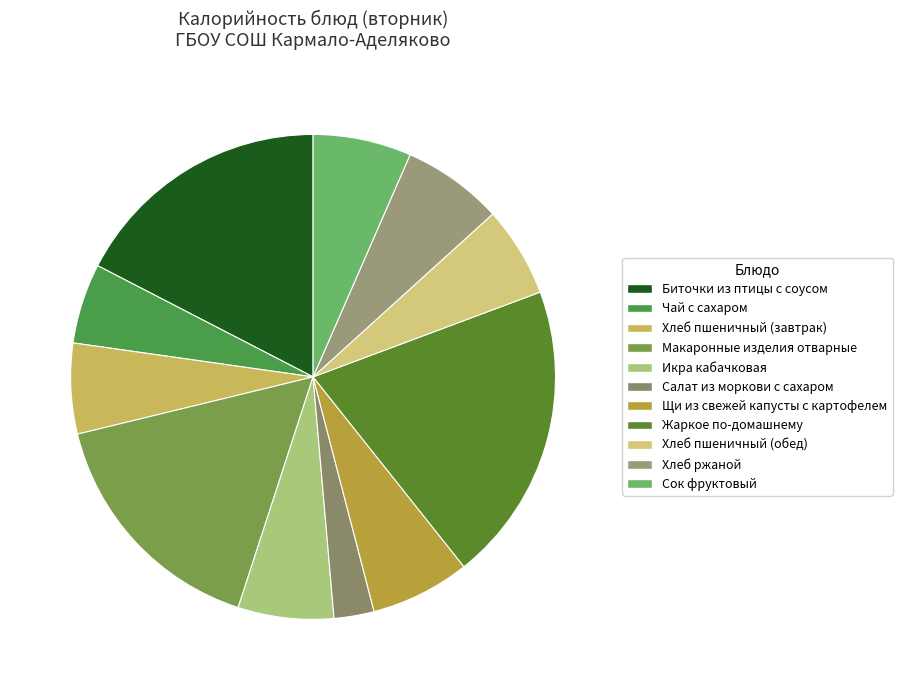

To the nearest percent, what percentage of the pie is Сок фруктовый?

7%